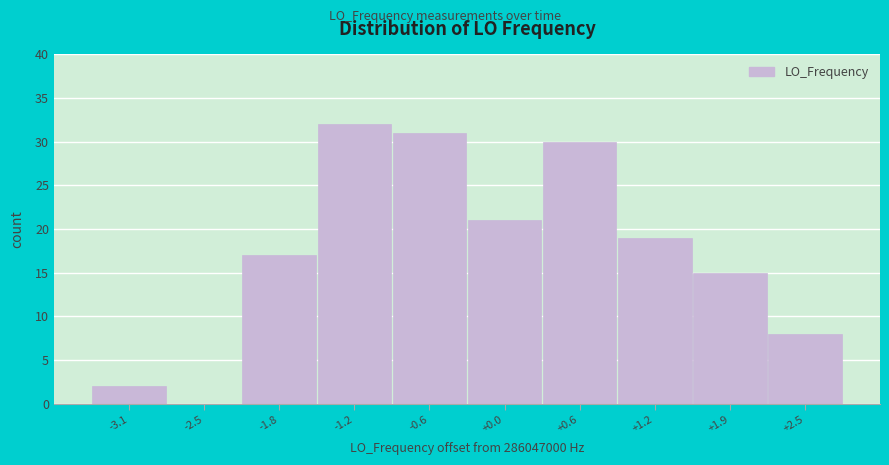

Reading left to right, what are all the values shown in this chart?

-3.1=2	-2.5=0	-1.8=17	-1.2=32	-0.6=31	+0.0=21	+0.6=30	+1.2=19	+1.9=15	+2.5=8